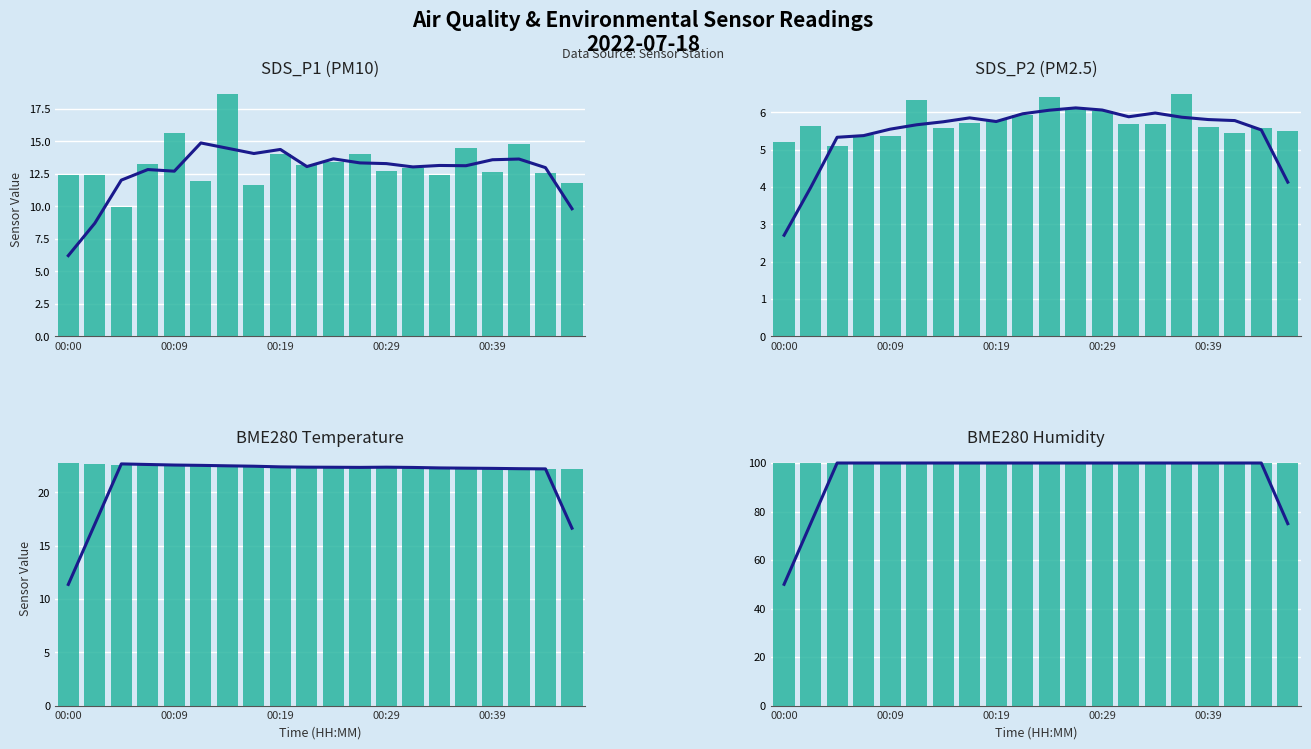

Which series has the widest spread of values?

SDS_P1